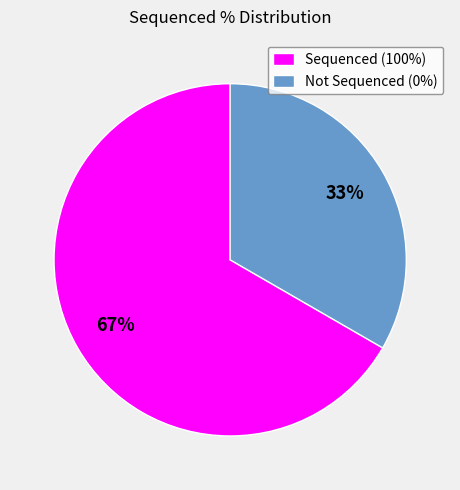

True or false: Sequenced (100%) accounts for 67% of the total.

True